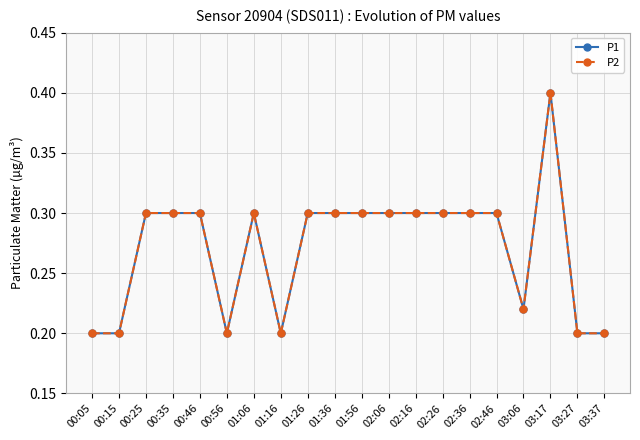

What is the average value of the P1 series?

0.3